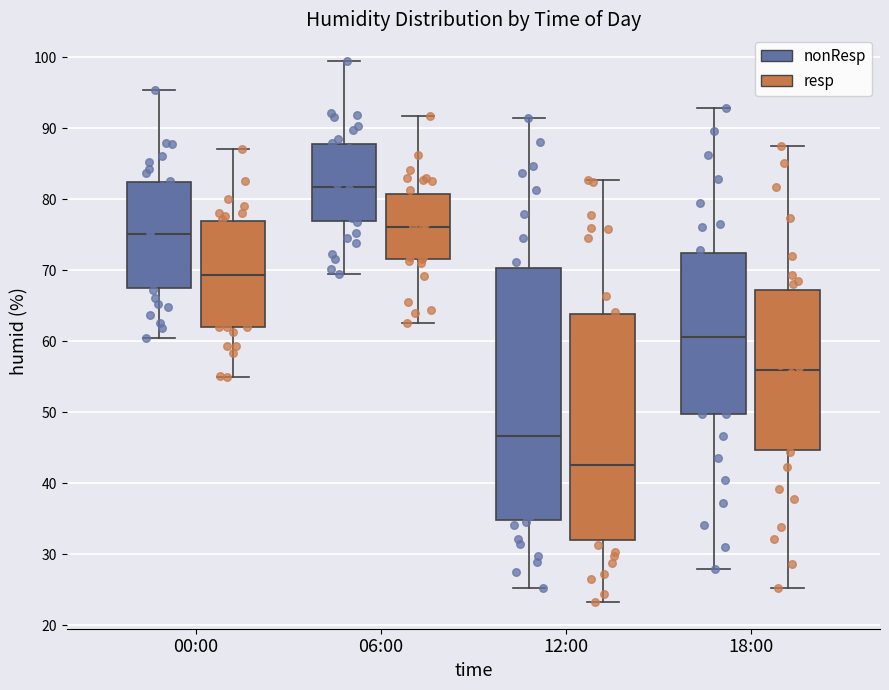

Where does the median line of the box for 18:00 (resp) sit on the y-axis? The values are not printed on the chart, so give them approximately, as read against the axis.

55